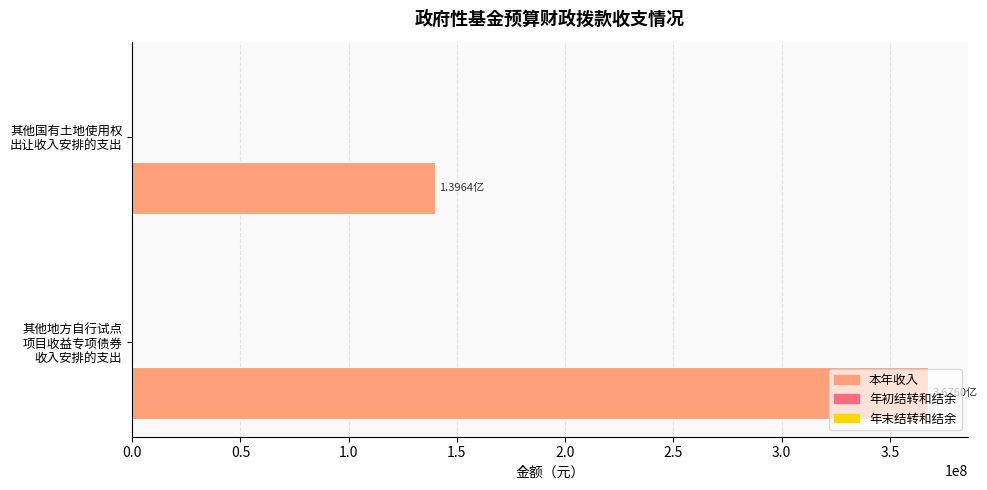

What is the average value?

253619347.3